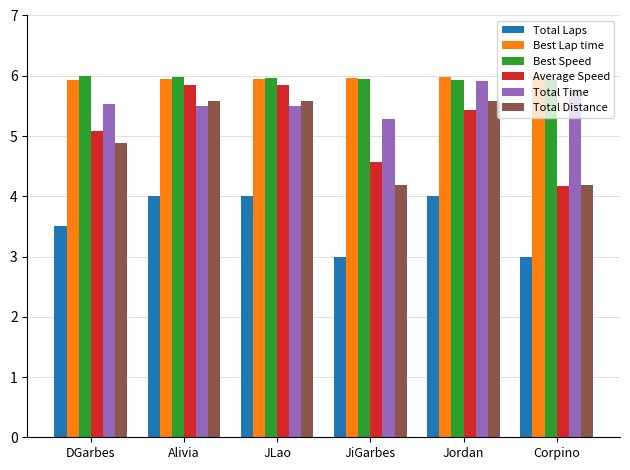

Does the chart contain any negative values?

No